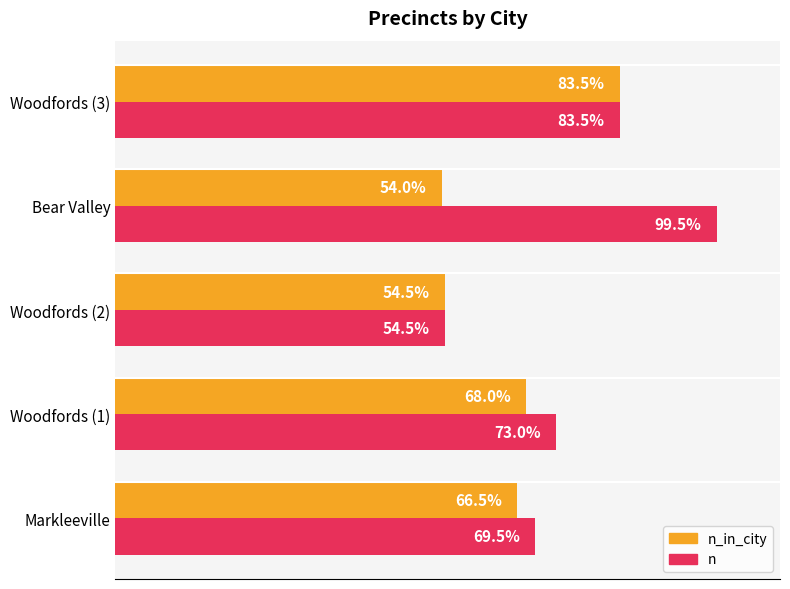

What are all the series names shown in the legend?

n_in_city, n